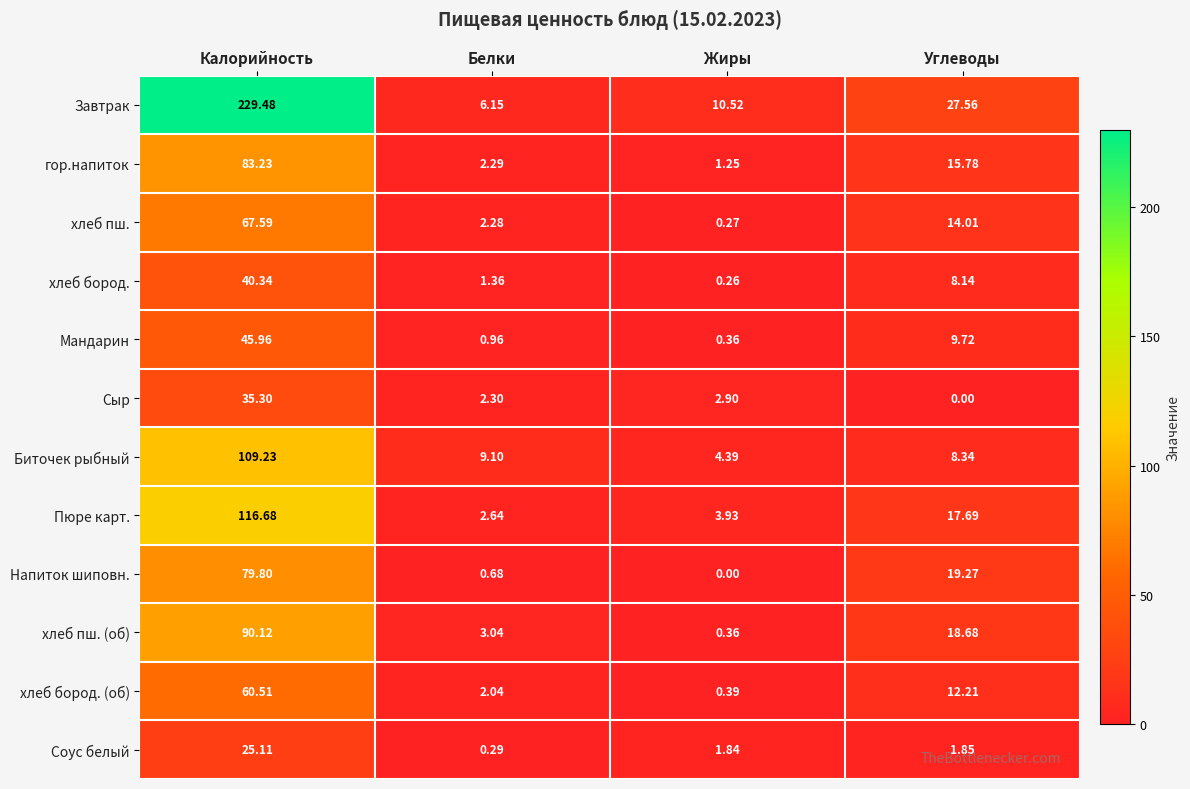

Which series has the largest total across all categories?

Завтрак